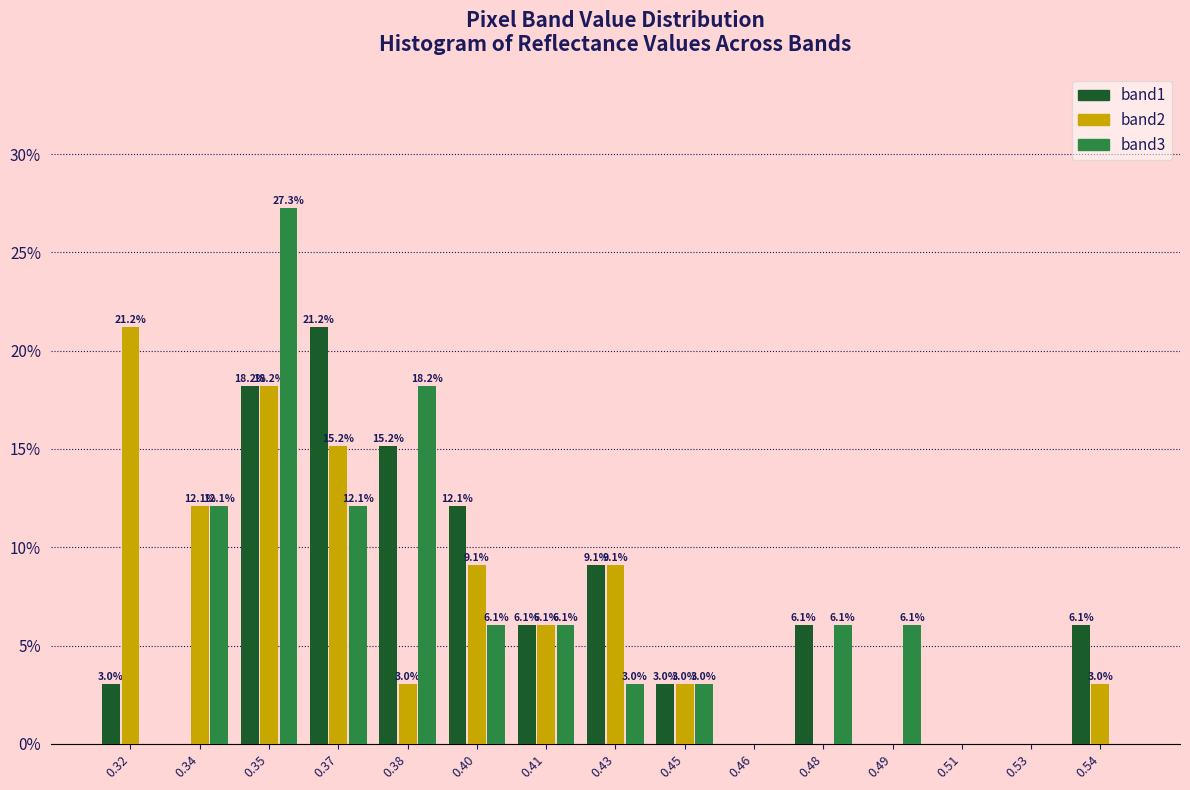

Reading right to left, list all the values displayed in this chart.

band1: 0.54=6.1	0.53=0.0	0.51=0.0	0.49=0.0	0.48=6.1	0.46=0.0	0.45=3.0	0.43=9.1	0.41=6.1	0.40=12.1	0.38=15.2	0.37=21.2	0.35=18.2	0.34=0.0	0.32=3.0
band2: 0.54=3.0	0.53=0.0	0.51=0.0	0.49=0.0	0.48=0.0	0.46=0.0	0.45=3.0	0.43=9.1	0.41=6.1	0.40=9.1	0.38=3.0	0.37=15.2	0.35=18.2	0.34=12.1	0.32=21.2
band3: 0.54=0.0	0.53=0.0	0.51=0.0	0.49=6.1	0.48=6.1	0.46=0.0	0.45=3.0	0.43=3.0	0.41=6.1	0.40=6.1	0.38=18.2	0.37=12.1	0.35=27.3	0.34=12.1	0.32=0.0